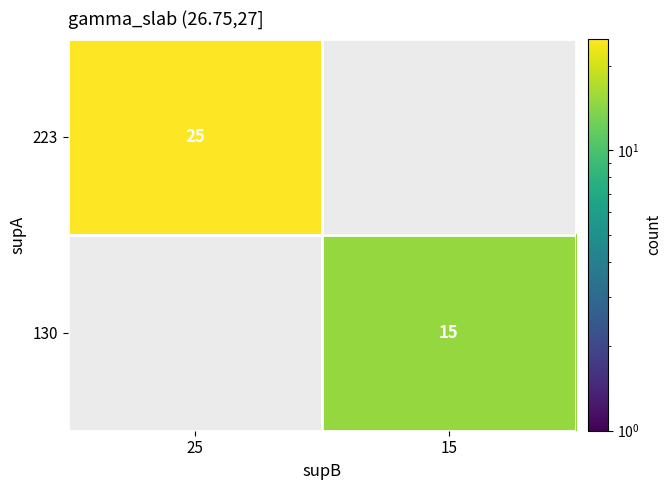

Is the value of 130 at 15 greater than the value of 223 at 25?

No